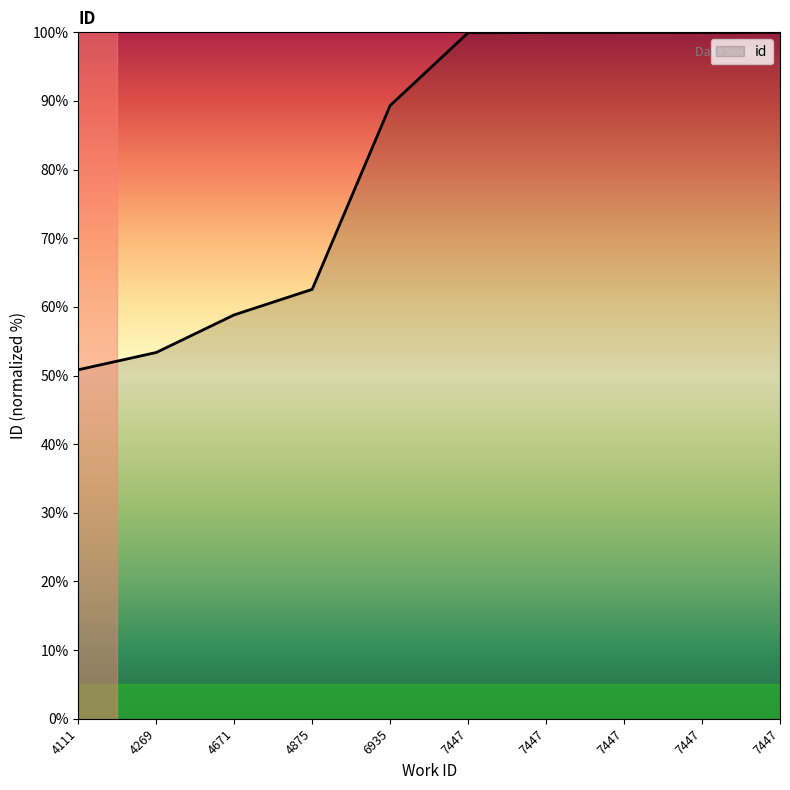

What is the sum of all values?

814.8